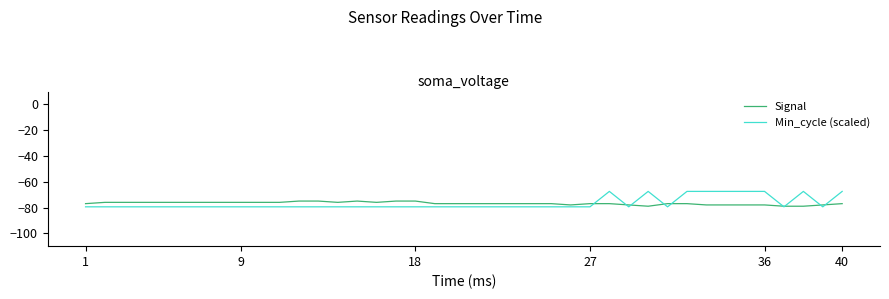

What is the lowest value of the Min_cycle (scaled) series?

-79.5